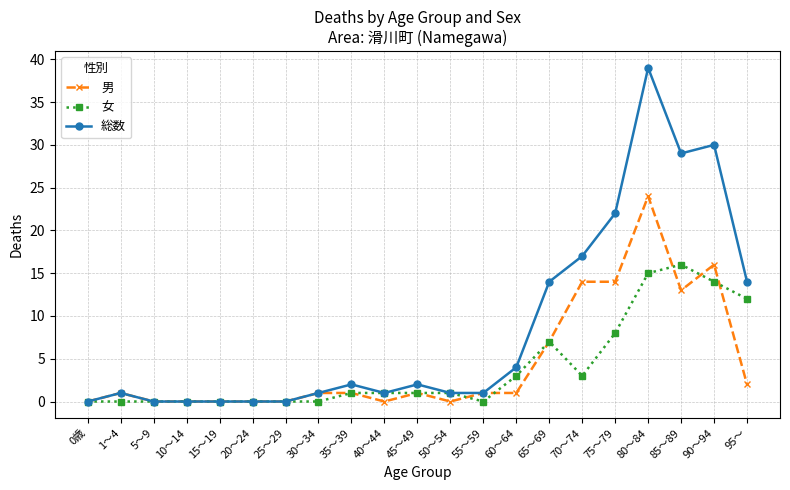

Between 1～4 and 90～94, which series saw the biggest shift?

総数